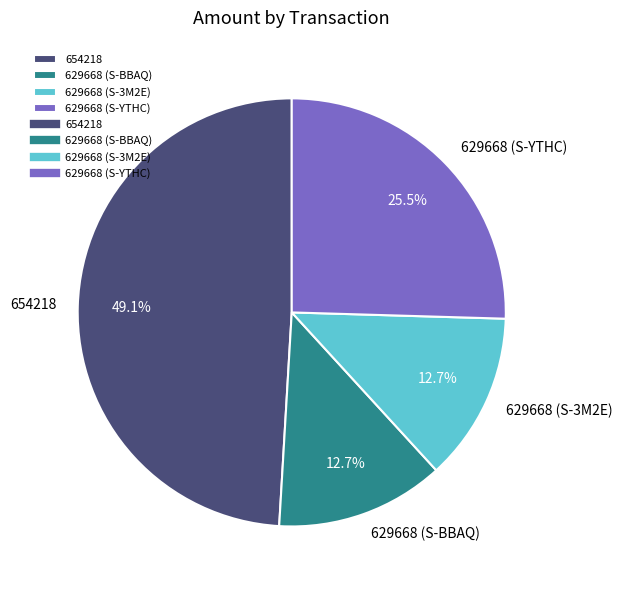

What percentage is the 629668 (S-3M2E) slice, to the nearest percent?

13%